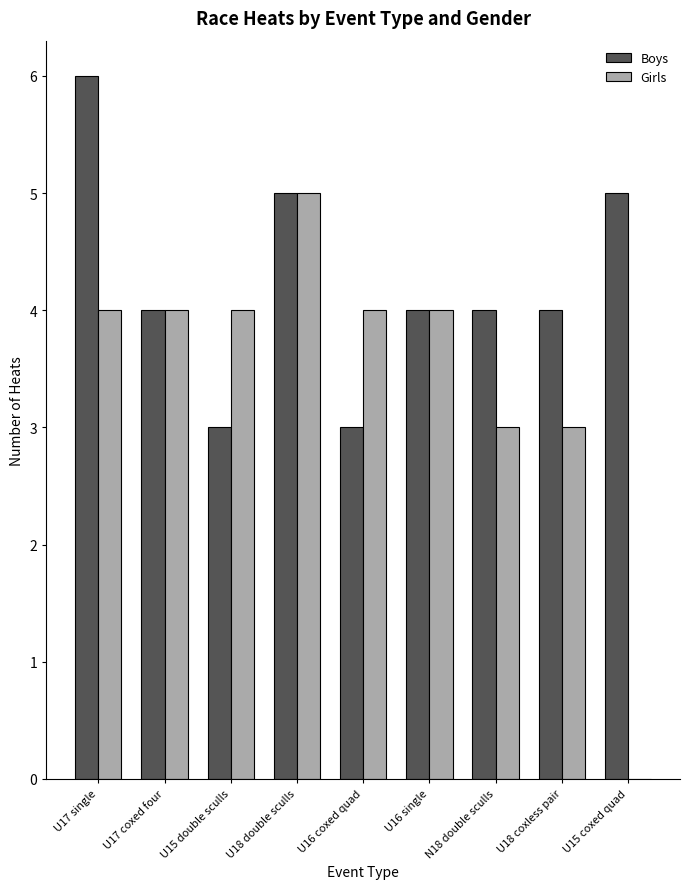

Is it true that Boys equals 3 at U16 coxed quad?

True